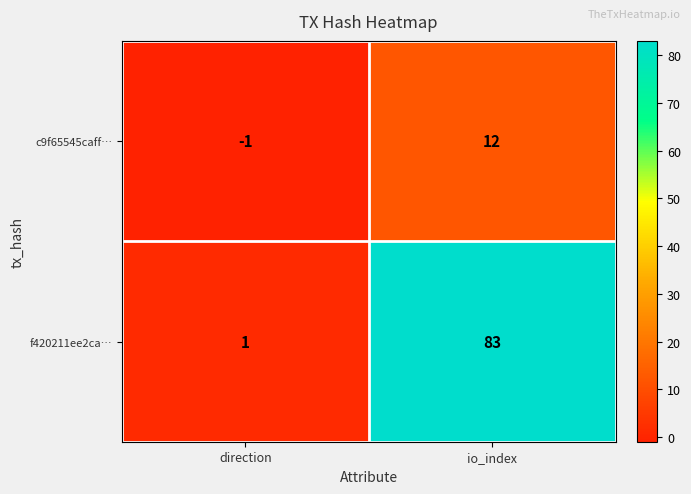

Rank the series by their average value, from highest to lowest.

f420211ee2ca…, c9f65545caff…